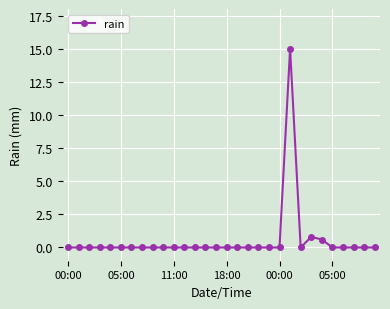

Reading left to right, extract all data points from this chart.

0.0	0.0	0.0	0.0	0.0	0.0	0.0	0.0	0.0	0.0	0.0	0.0	0.0	0.0	0.0	0.0	0.0	0.0	0.0	0.0	0.0	15.0	0.0	0.8	0.6	0.0	0.0	0.0	0.0	0.0